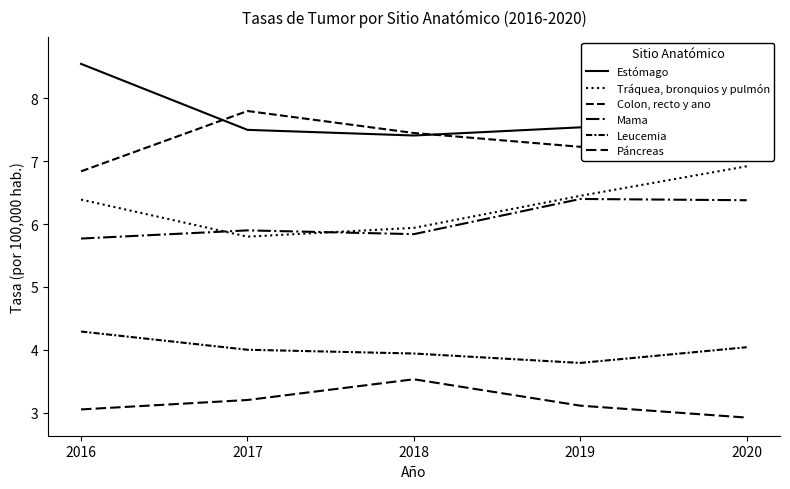

True or false: Colon, recto y ano has a value of 9.9 at 2019.

False